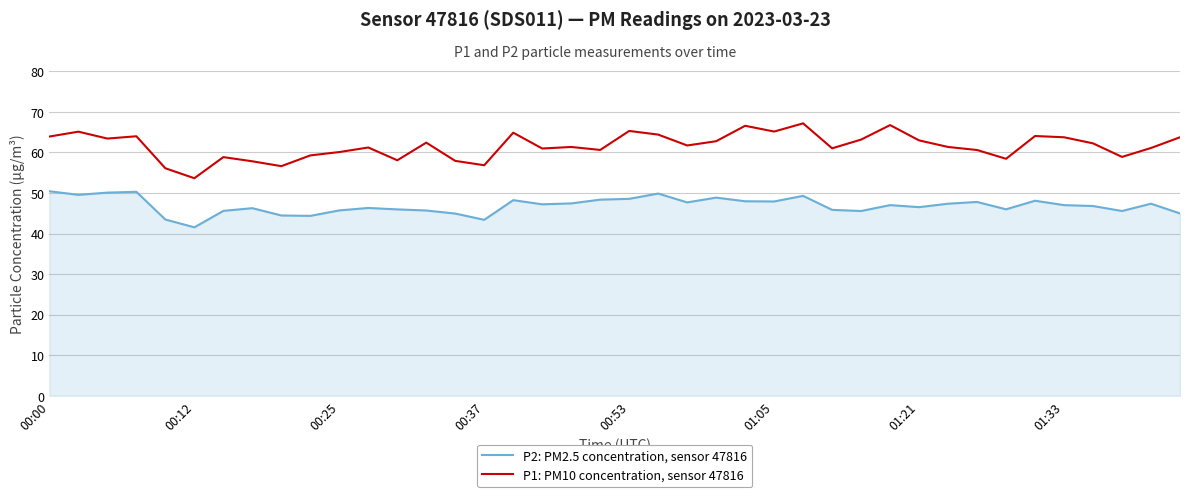

Which series has the largest range (max minus min)?

P1: PM10 concentration, sensor 47816